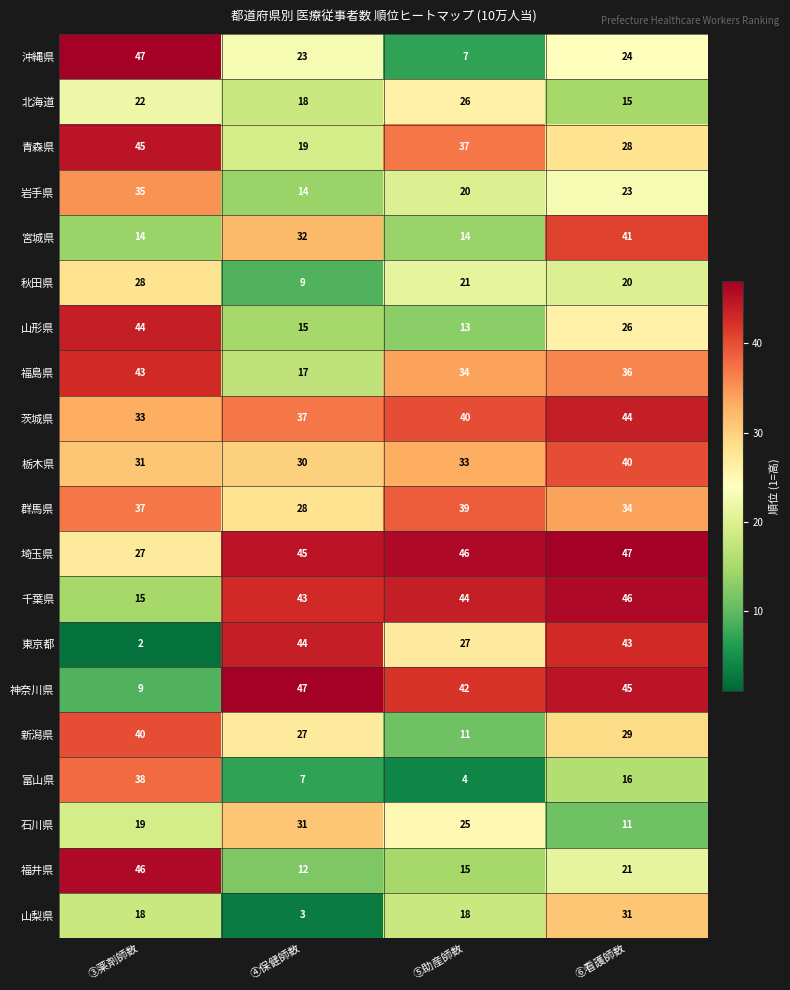

What is the difference between the highest and lowest values at ⑥看護師数?

36